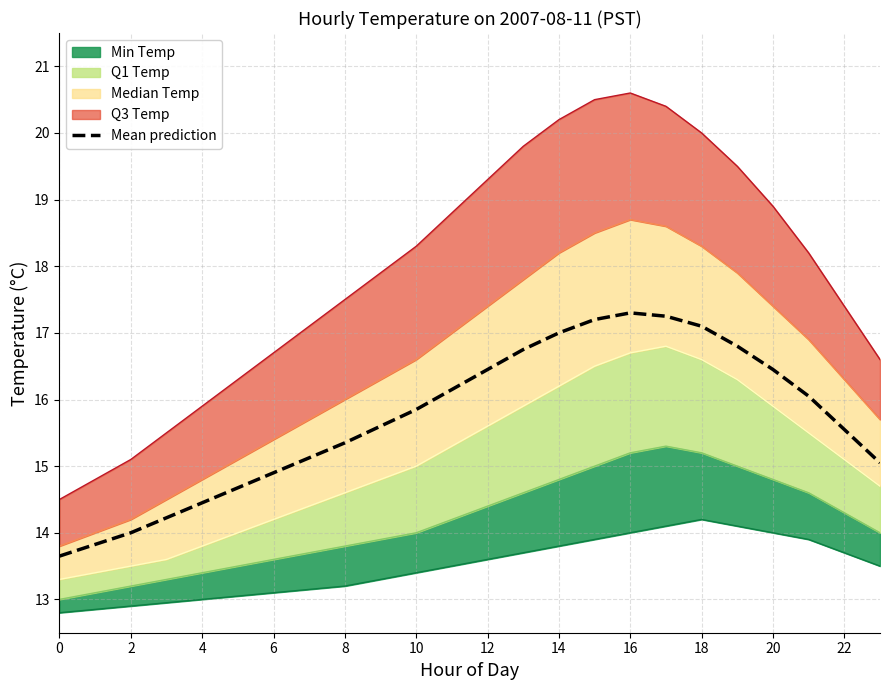

What is the sum of all values?

376.8